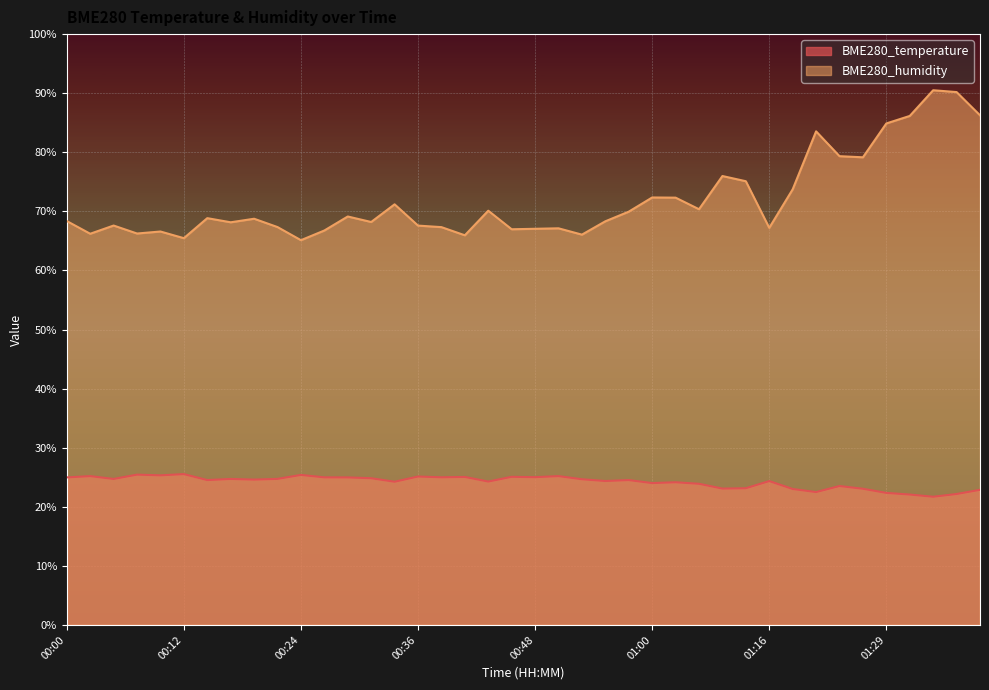

Reading left to right, list all the values displayed in this chart.

BME280_temperature: 25.0	25.2	24.7	25.4	25.3	25.5	24.5	24.7	24.6	24.7	25.4	25.0	25.0	24.8	24.2	25.1	25.0	25.1	24.3	25.1	25.0	25.2	24.7	24.4	24.5	24.0	24.1	23.9	23.1	23.1	24.4	23.0	22.5	23.5	23.1	22.4	22.1	21.7	22.2	22.9
BME280_humidity: 68.4	66.2	67.6	66.2	66.6	65.5	68.8	68.2	68.8	67.3	65.1	66.8	69.1	68.2	71.2	67.6	67.3	66.0	70.1	67.0	67.0	67.1	66.1	68.3	70.0	72.3	72.3	70.4	76.0	75.1	67.2	73.7	83.5	79.3	79.2	84.9	86.2	90.5	90.2	86.3